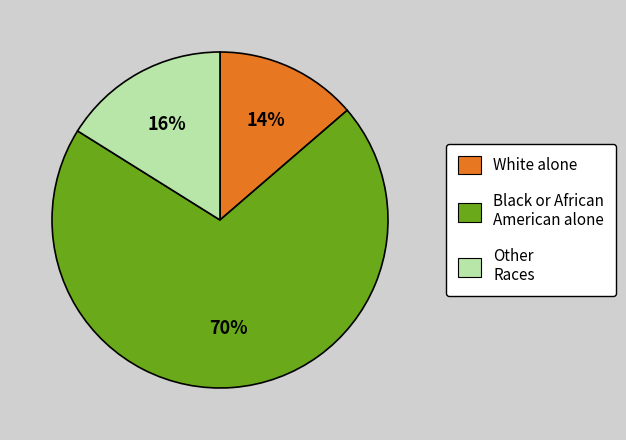

Rank the categories by value from lowest to highest.

White alone, Other Races, Black or African American alone